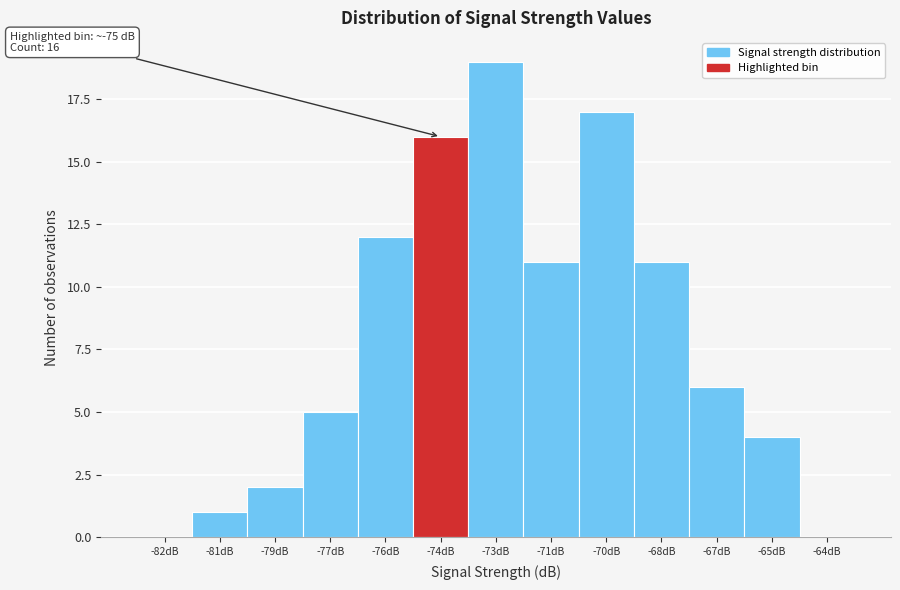

Reading left to right, transcribe all the data shown in this chart.

-82dB=0	-81dB=1	-79dB=2	-77dB=5	-76dB=12	-74dB=16	-73dB=19	-71dB=11	-70dB=17	-68dB=11	-67dB=6	-65dB=4	-64dB=0